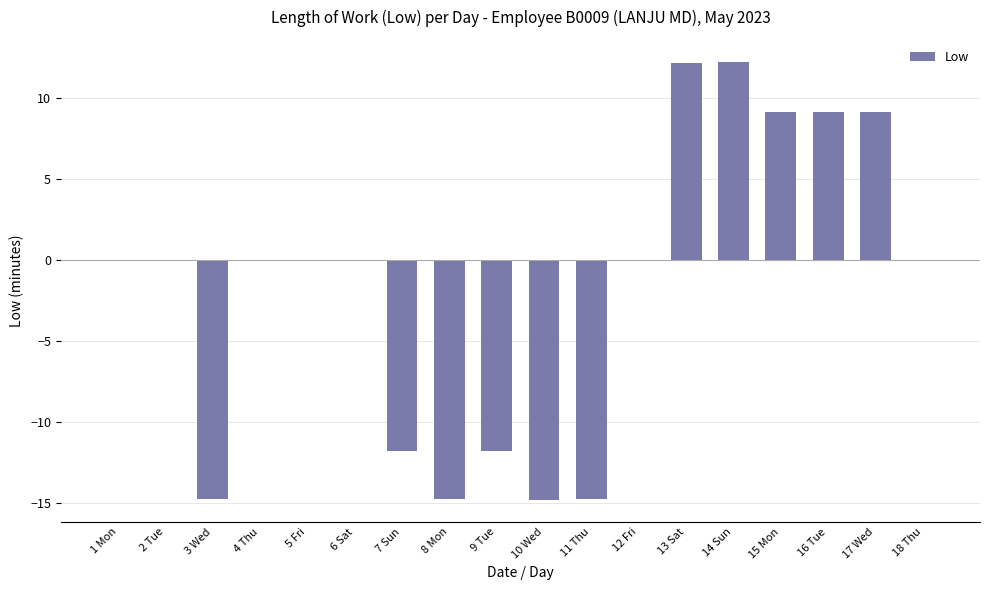

What is the maximum value shown in the chart?

12.2